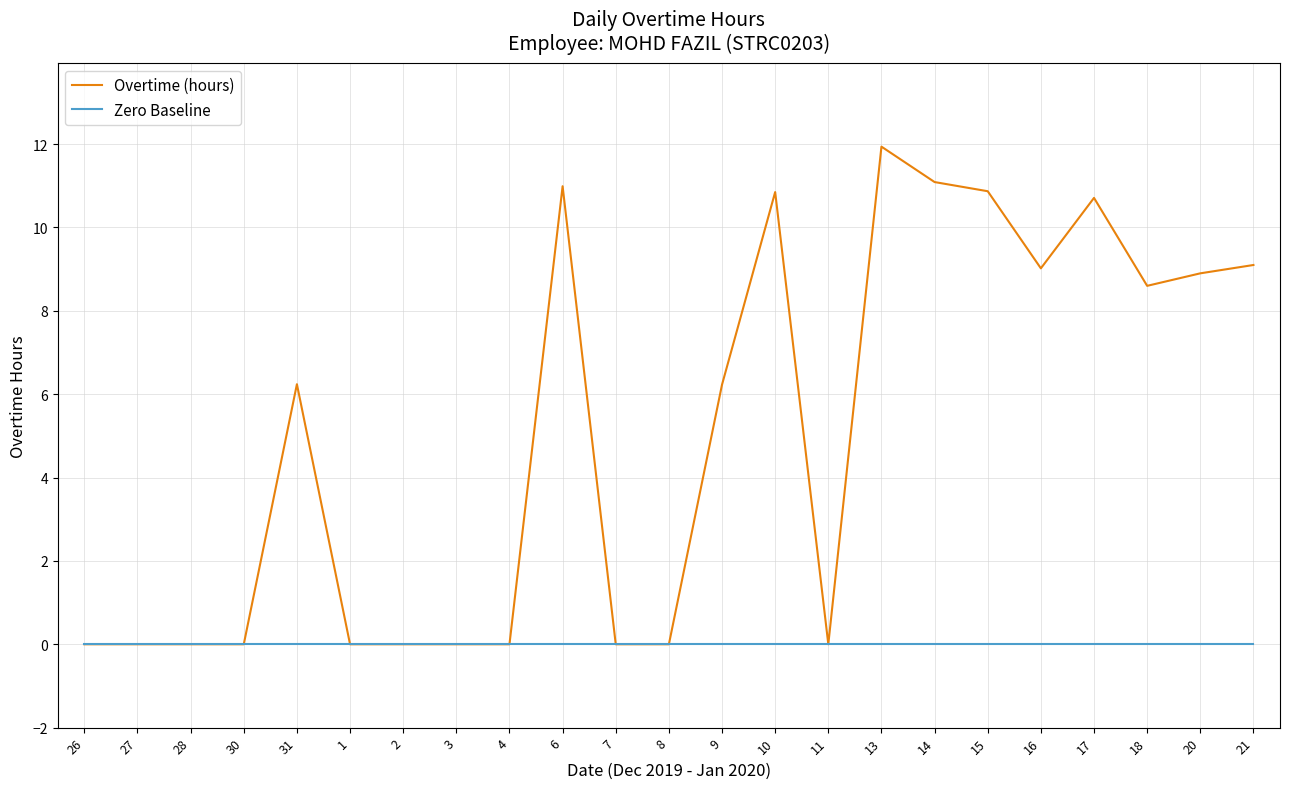

The value of Zero Baseline at 15 is 0.0. True or false?

True